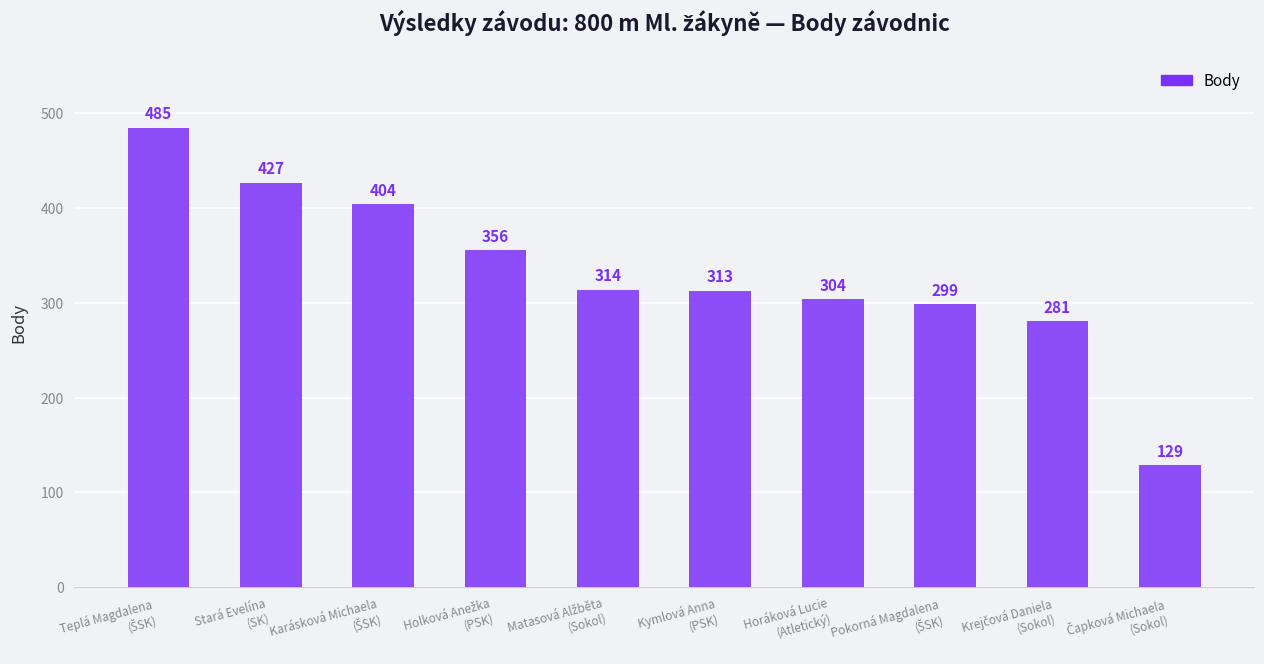

What is the value of the 5th bar from the left?

314